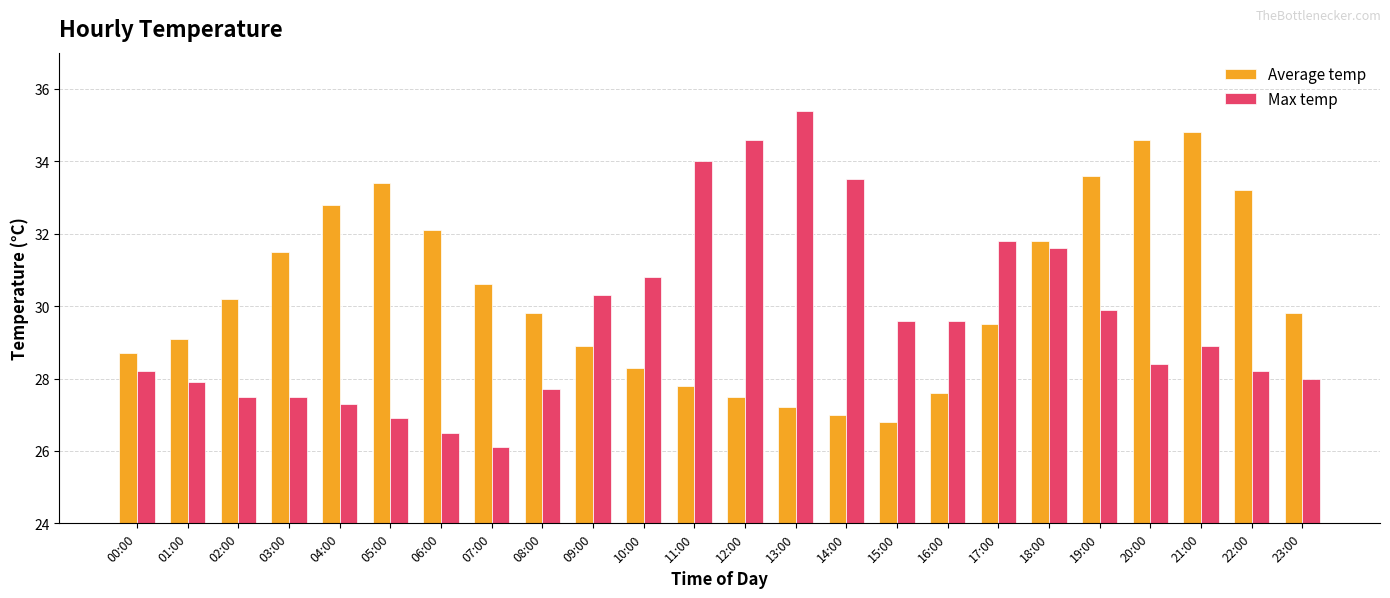

What is the average value of the Average temp series?

30.3